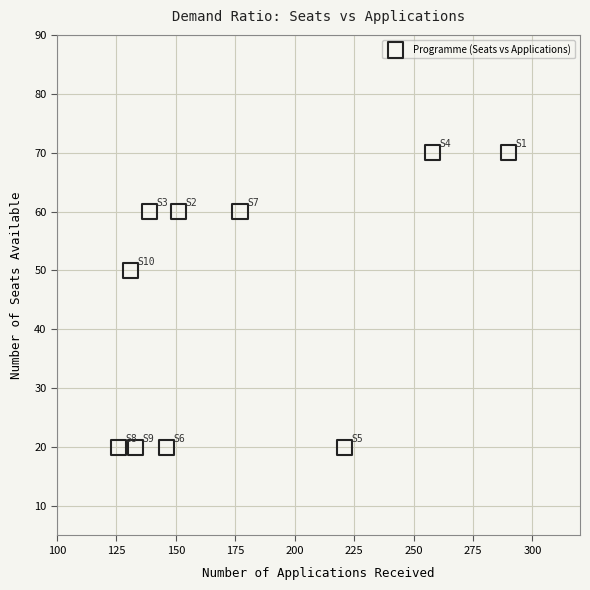

What is the range of Y values (max minus min)?

50